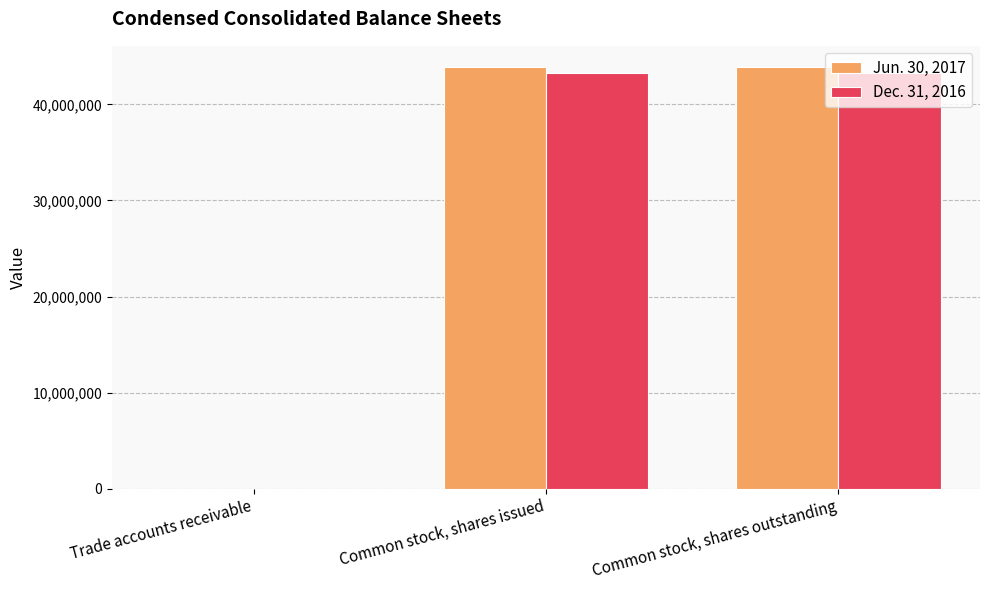

Reading left to right, extract all data points from this chart.

Jun. 30, 2017: Trade accounts receivable=1734	Common stock, shares issued=43896489	Common stock, shares outstanding=43896489
Dec. 31, 2016: Trade accounts receivable=1629	Common stock, shares issued=43303298	Common stock, shares outstanding=43303298